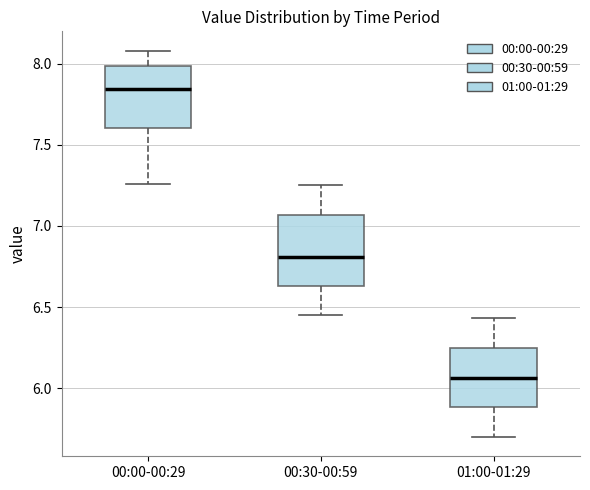

Which box has the lowest median line?

01:00-01:29